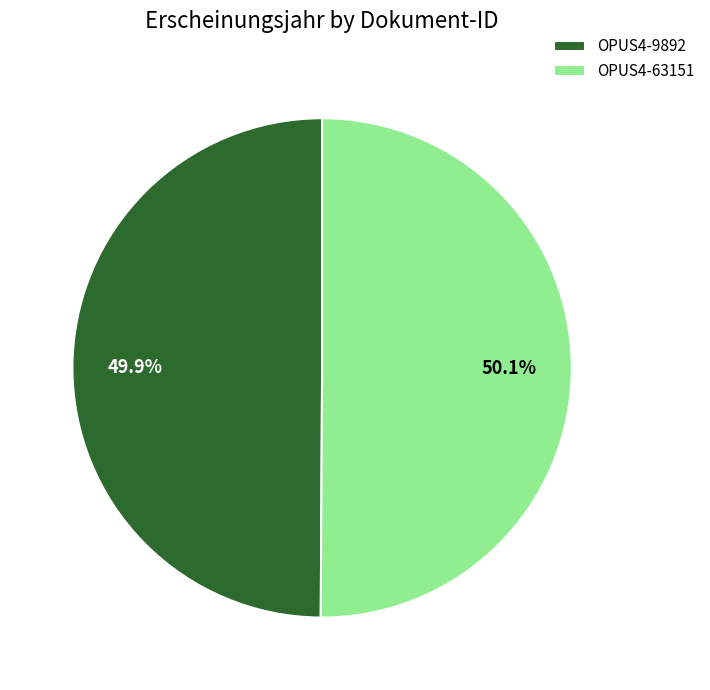

Is there a majority slice in this chart?

Yes